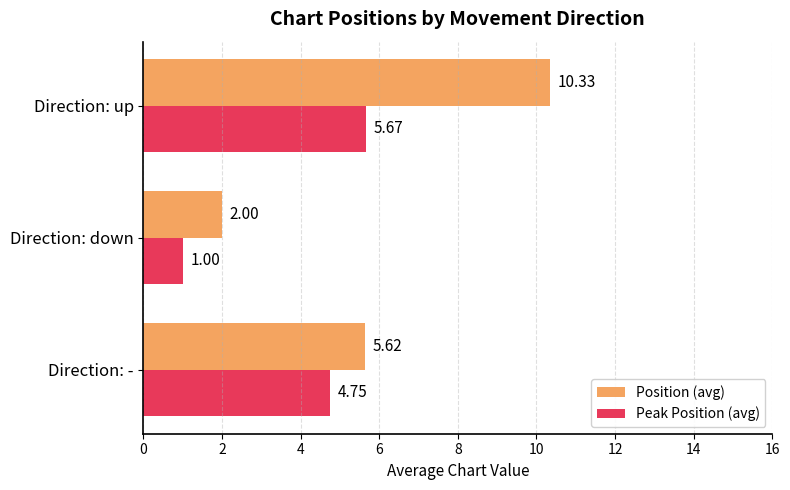

Rank the series by their average value, from lowest to highest.

Peak Position (avg), Position (avg)